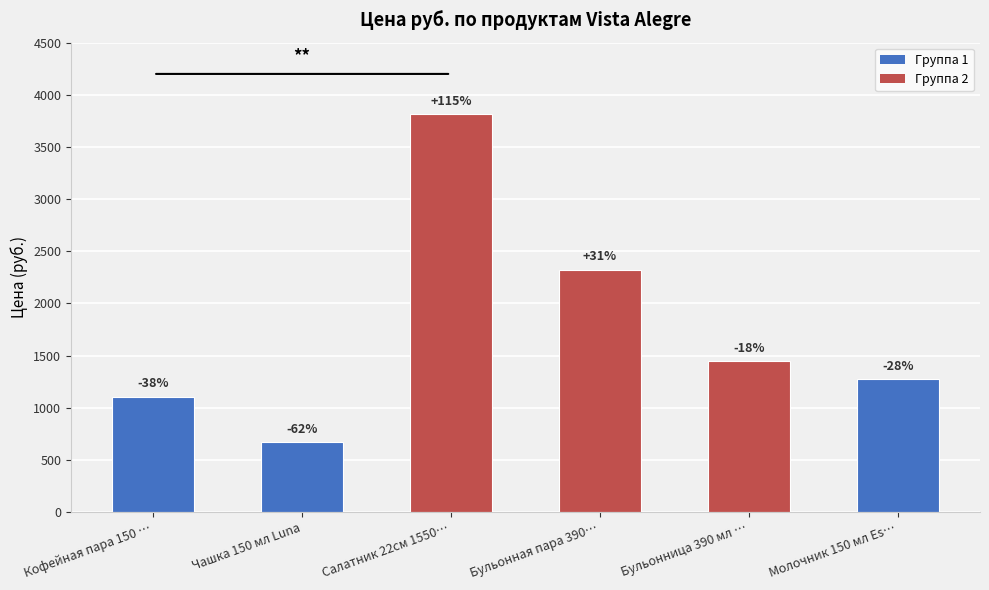

What value does the data have at Кофейная пара 150 …?

1106